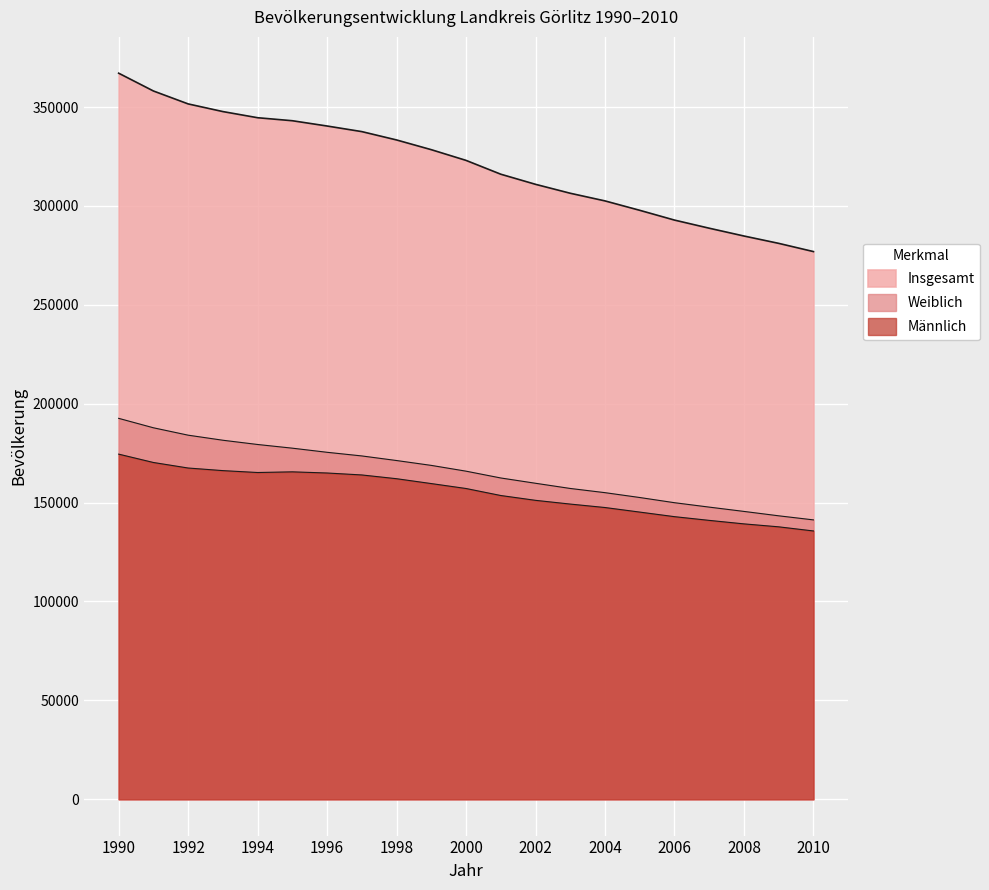

Is the value of Männlich at 1999 greater than the value of Weiblich at 2009?

Yes